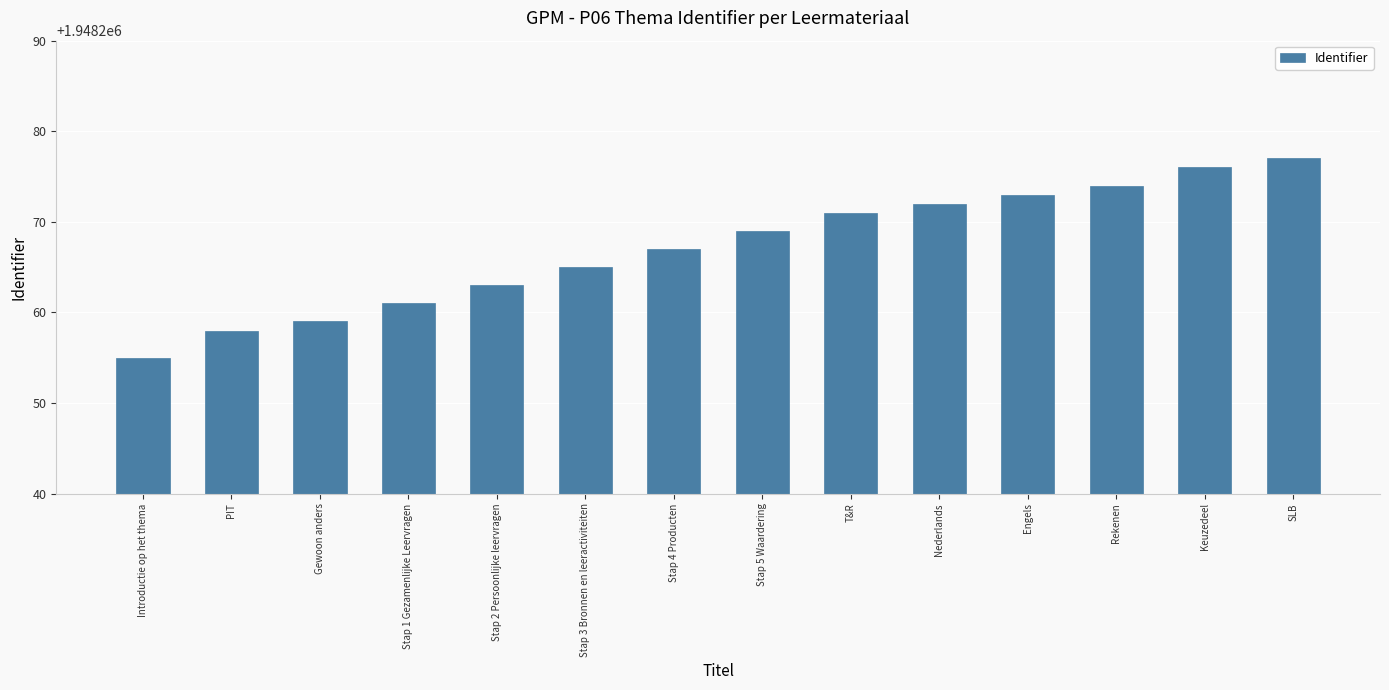

What is the value of the 8th bar from the left?

1948269